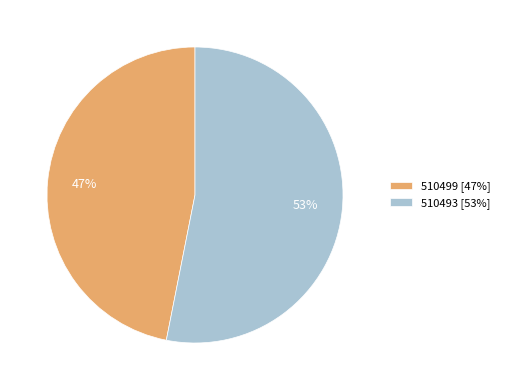

Which category has the biggest portion of the pie?

510493